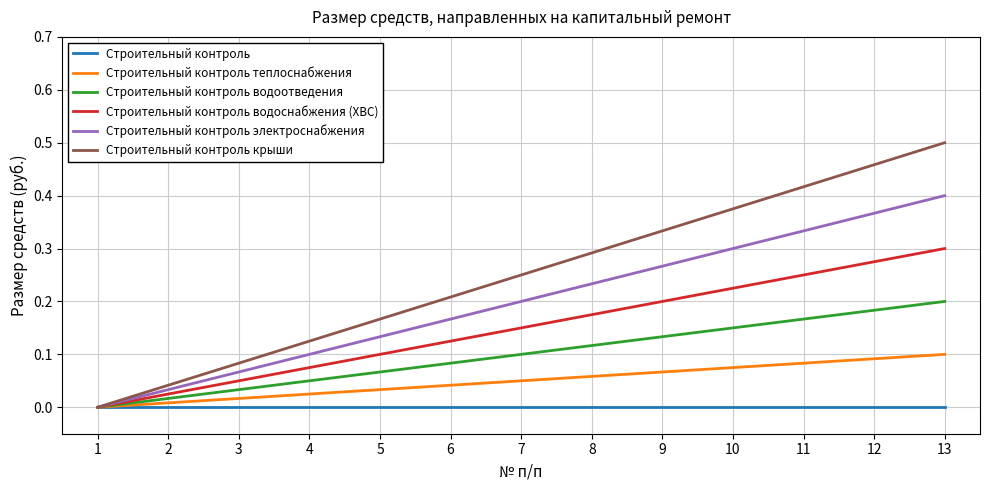

How many distinct data groups are displayed?

6